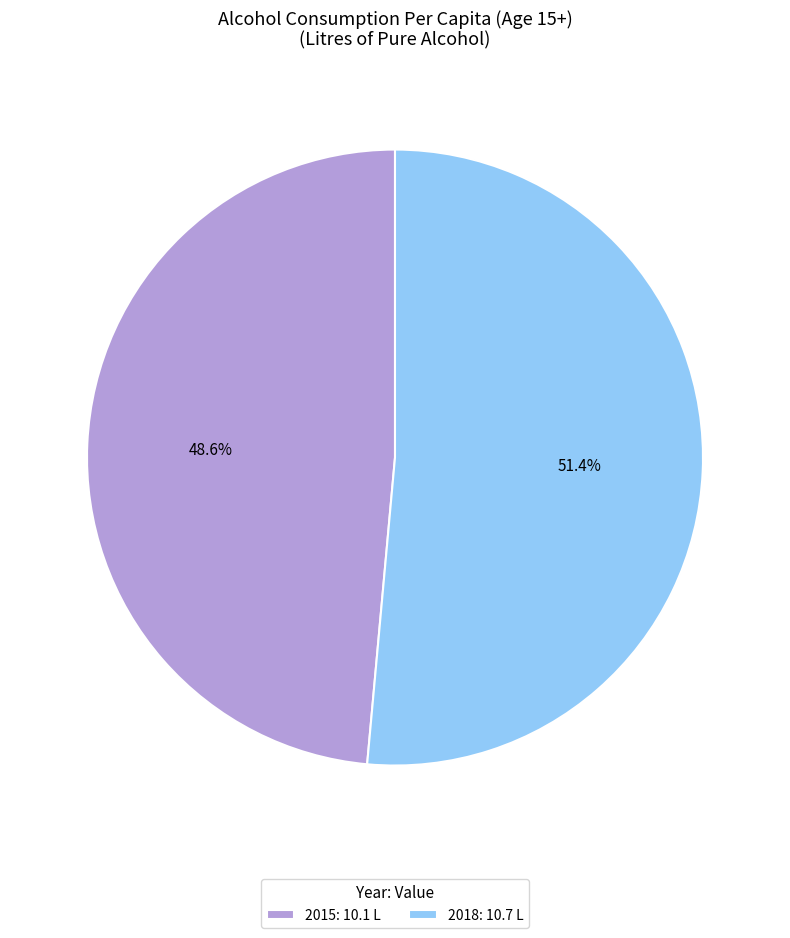

The 2015 slice represents 49% of the pie. True or false?

True